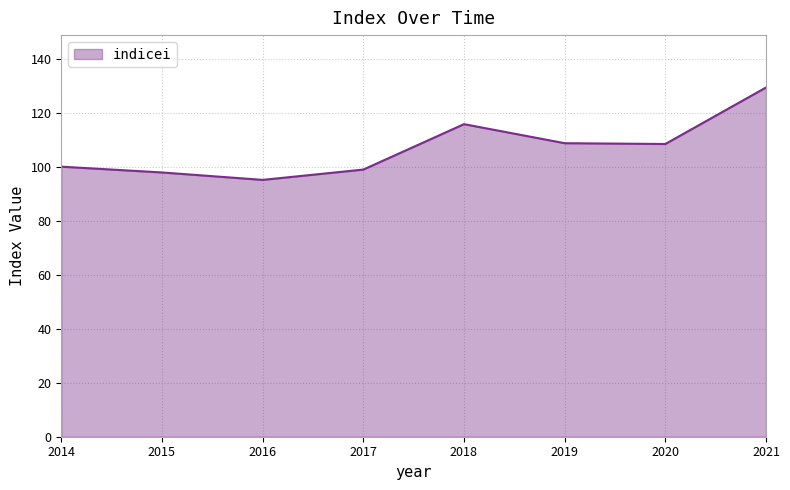

How many lines are shown in the chart?

1